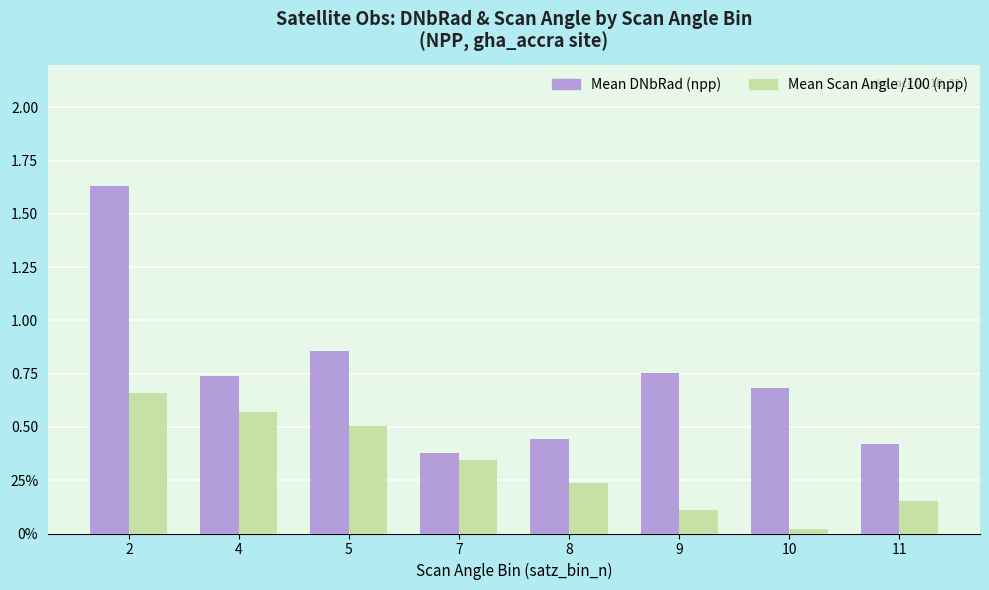

Between 9 and 8, which is larger?

9